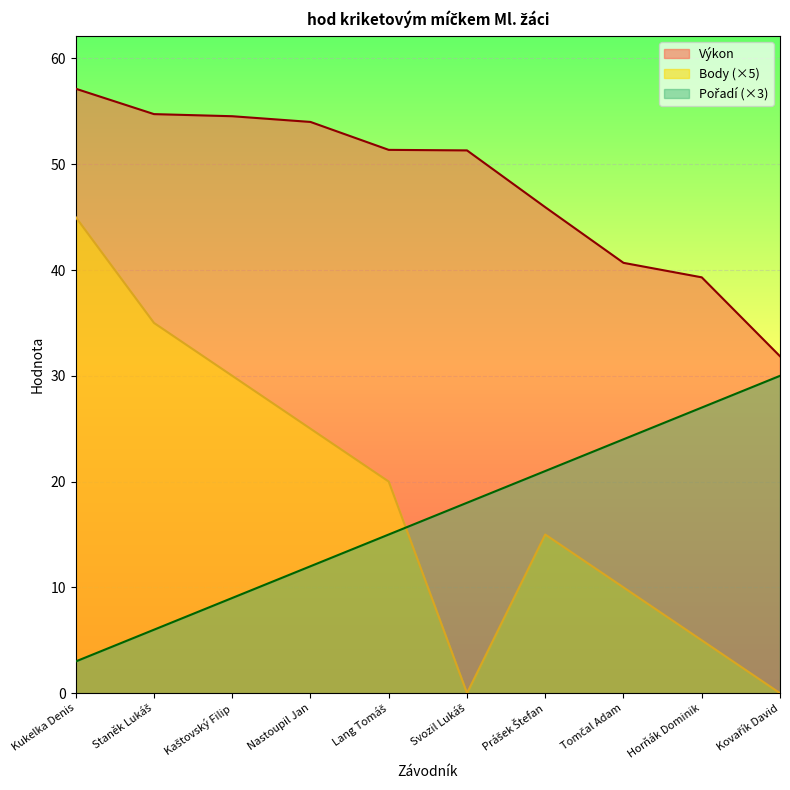

Reading left to right, transcribe all the data shown in this chart.

Výkon: Kukelka Denis=57.1	Staněk Lukáš=54.7	Kaštovský Filip=54.5	Nastoupil Jan=54.0	Lang Tomáš=51.4	Svozil Lukáš=51.3	Prášek Štefan=45.9	Tomčal Adam=40.7	Horňák Dominik=39.3	Kovařík David=31.9
Body: Kukelka Denis=45.0	Staněk Lukáš=35.0	Kaštovský Filip=30.0	Nastoupil Jan=25.0	Lang Tomáš=20.0	Svozil Lukáš=0.0	Prášek Štefan=15.0	Tomčal Adam=10.0	Horňák Dominik=5.0	Kovařík David=0.0
Pořadí: Kukelka Denis=3.0	Staněk Lukáš=6.0	Kaštovský Filip=9.0	Nastoupil Jan=12.0	Lang Tomáš=15.0	Svozil Lukáš=18.0	Prášek Štefan=21.0	Tomčal Adam=24.0	Horňák Dominik=27.0	Kovařík David=30.0